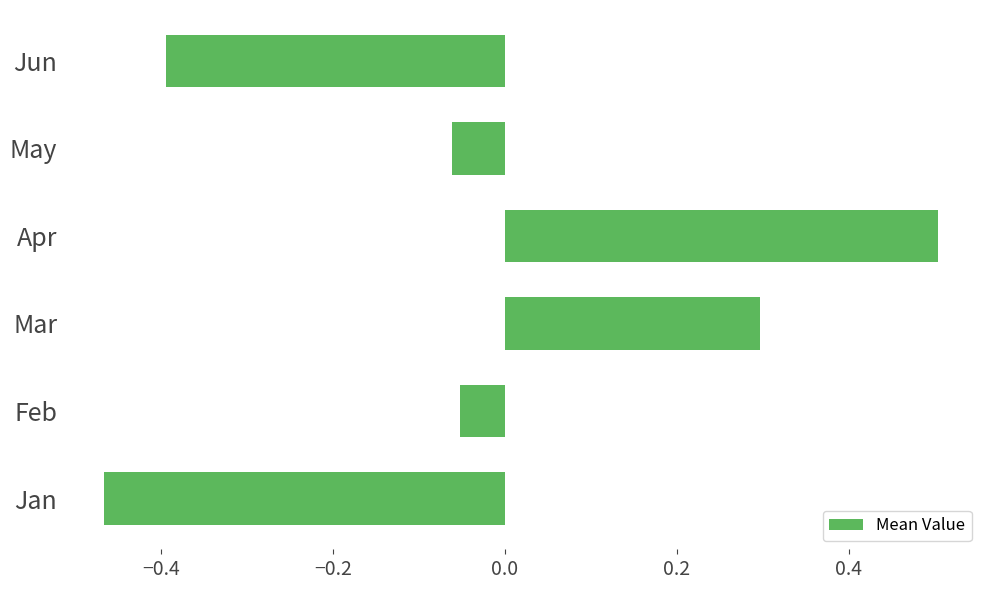

What is the greatest value displayed?

0.5